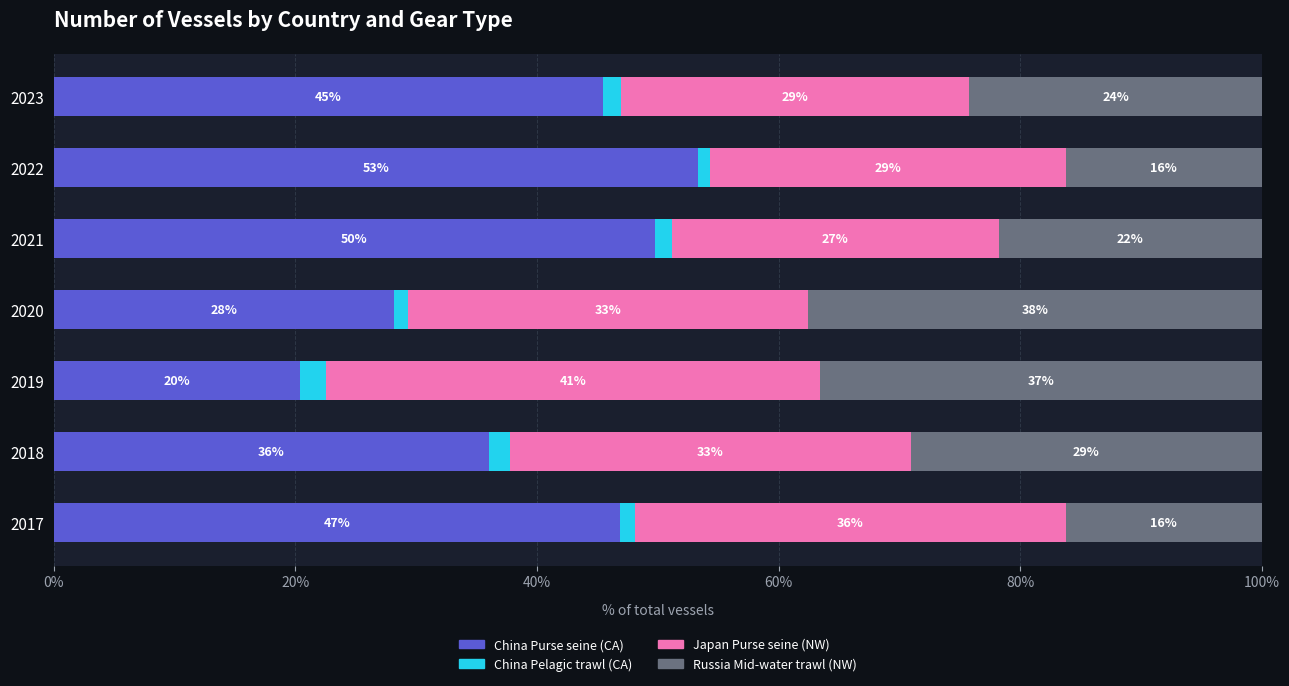

What is the total value across all series at 2017?

100.0